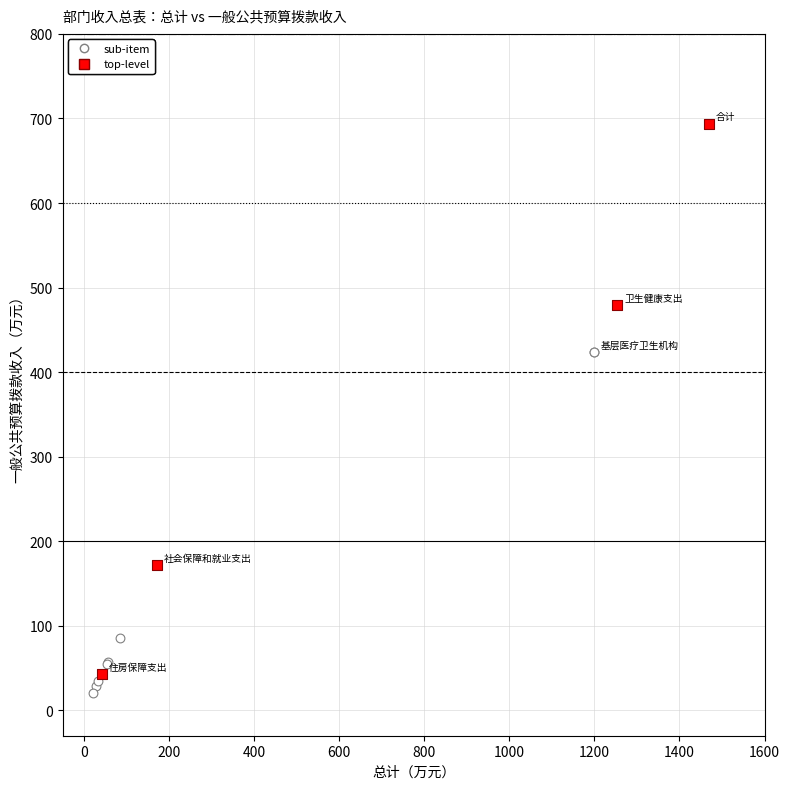

Which series reaches the maximum Y coordinate?

top-level